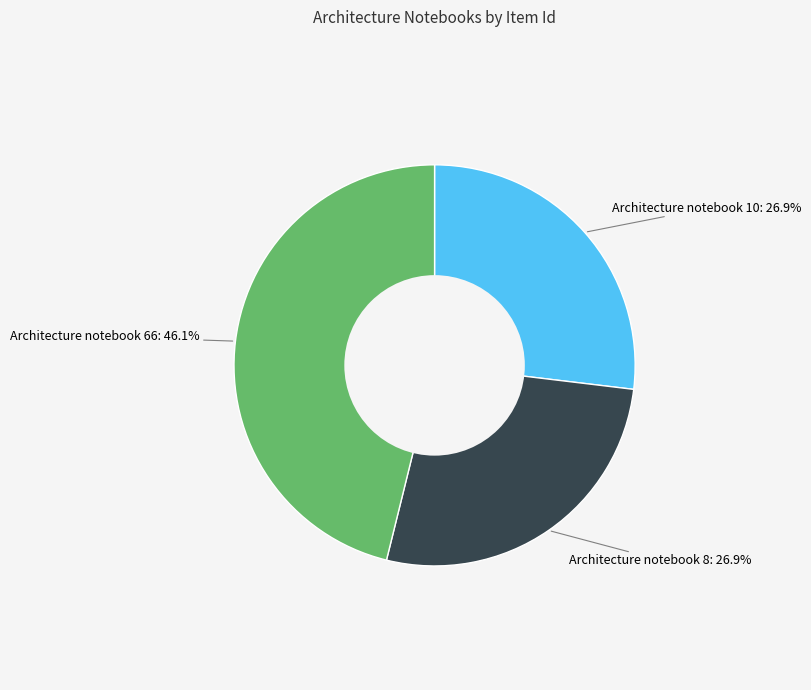

Combined, what portion of the pie is Architecture notebook 8: 26.9% and Architecture notebook 66: 46.1%?

73.1%